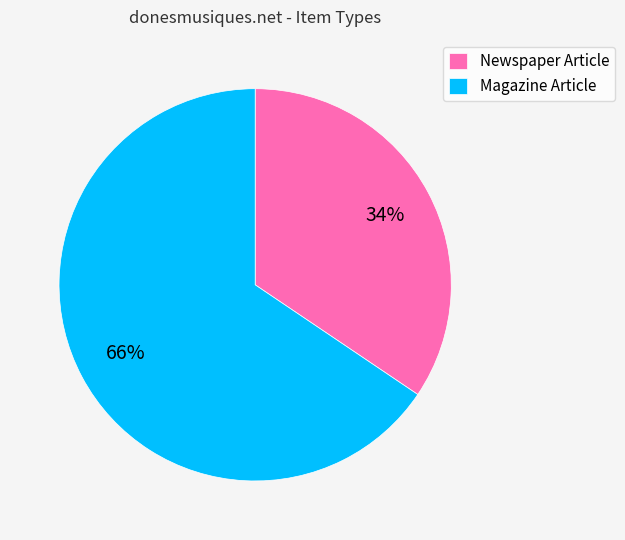

Approximately how many times larger is the value at Magazine Article compared to Newspaper Article?

1.9